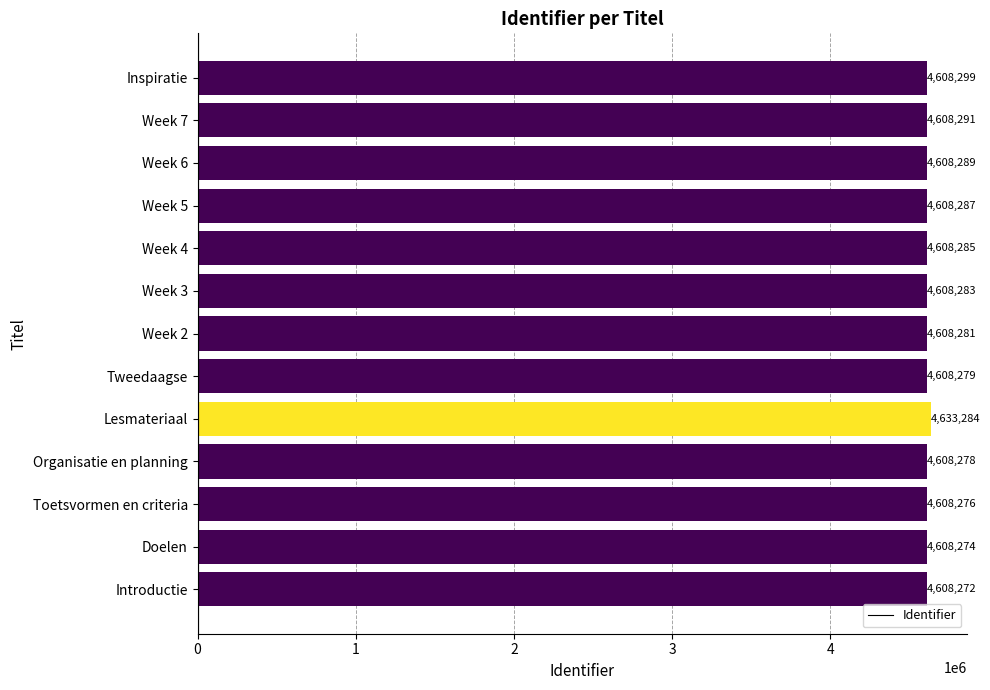

Rank the categories by value from highest to lowest.

Lesmateriaal, Inspiratie, Week 7, Week 6, Week 5, Week 4, Week 3, Week 2, Tweedaagse, Organisatie en planning, Toetsvormen en criteria, Doelen, Introductie